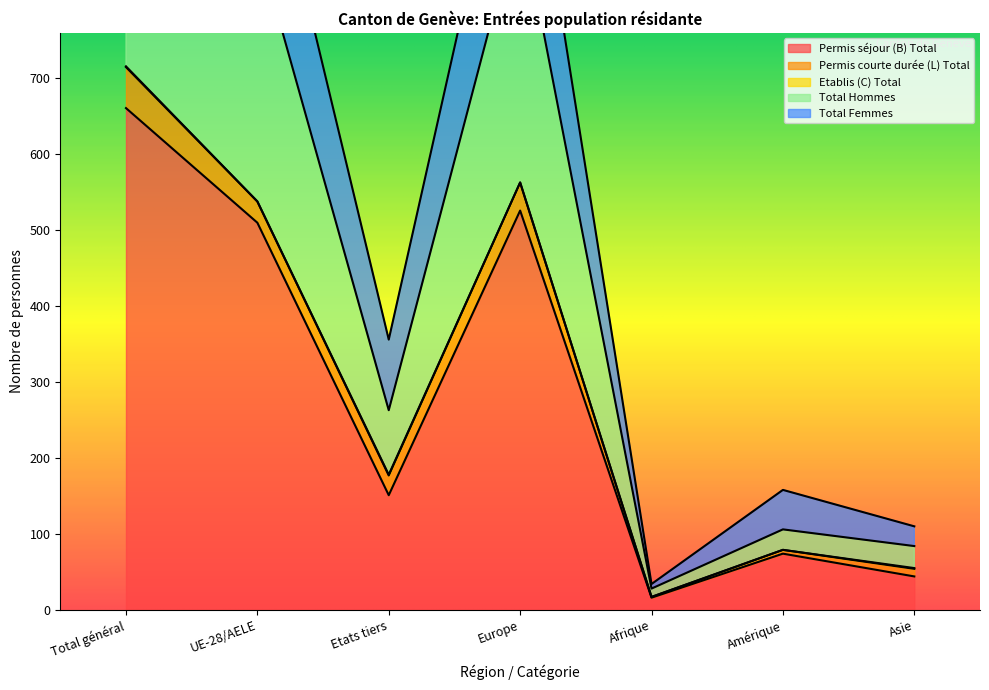

What is the highest value of the Total Hommes series?

1142